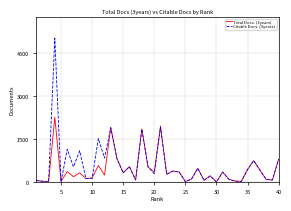

Rank the series by their maximum value, from highest to lowest.

Citable Docs. (3years), Total Docs. (3years)